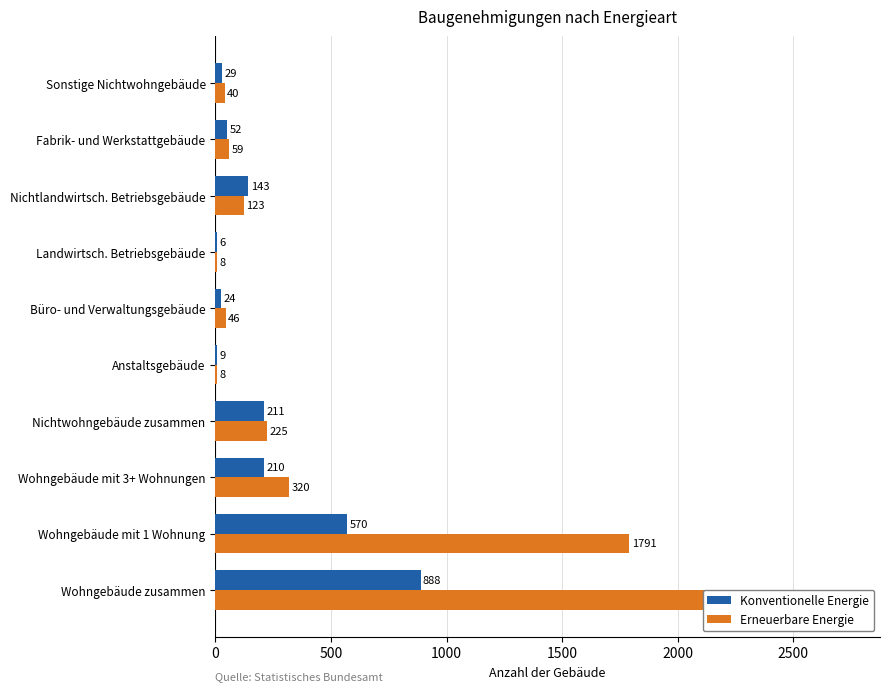

Which series has the largest total across all categories?

Erneuerbare Energie